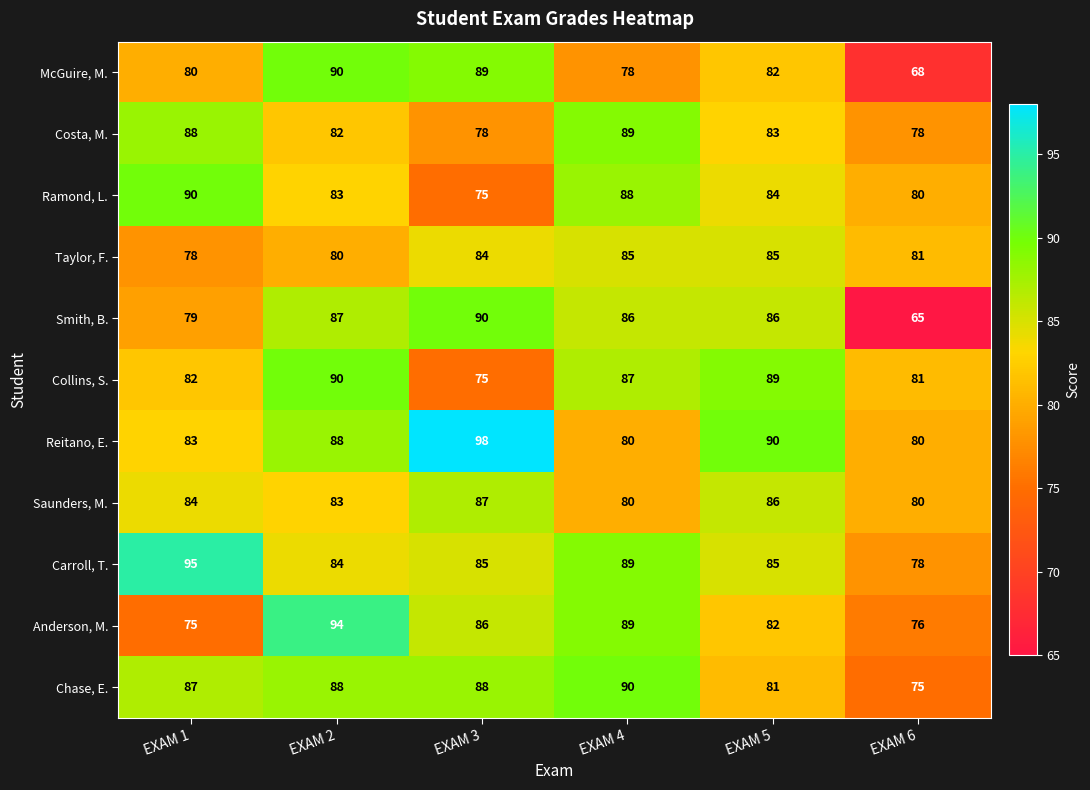

Which series has the widest spread of values?

Smith, B.